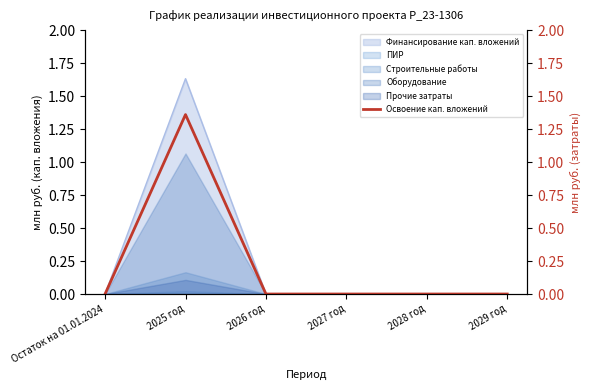

What is the sum of all values?

1.4